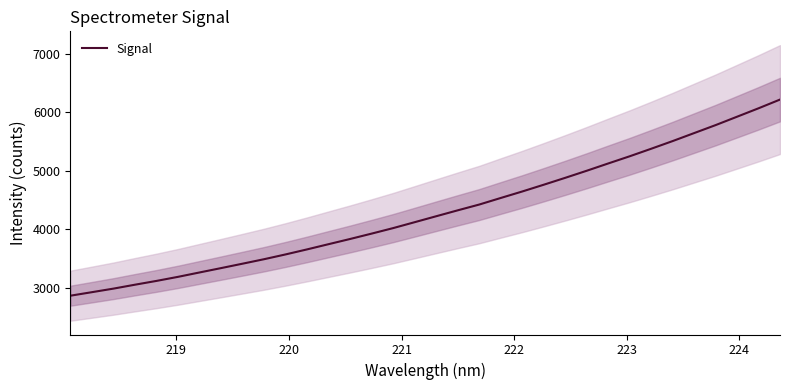

What is the lowest value of the Signal series?

2860.2